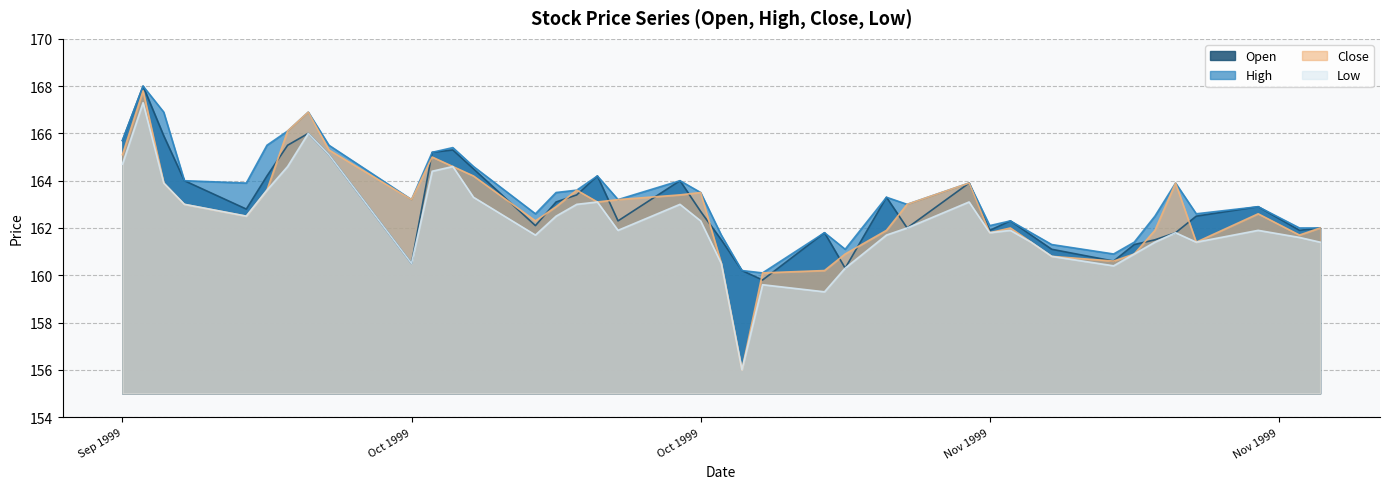

Count the number of categories in the chart.

40